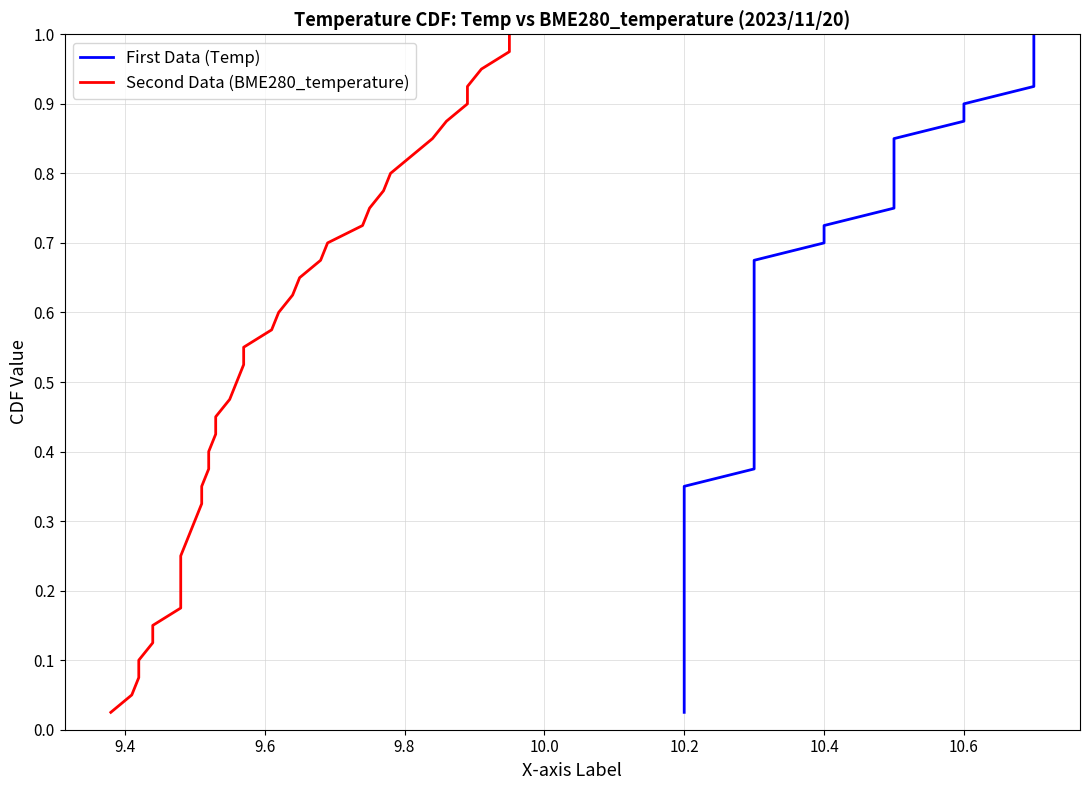

What is the sum of all BME280_temperature values?

20.5